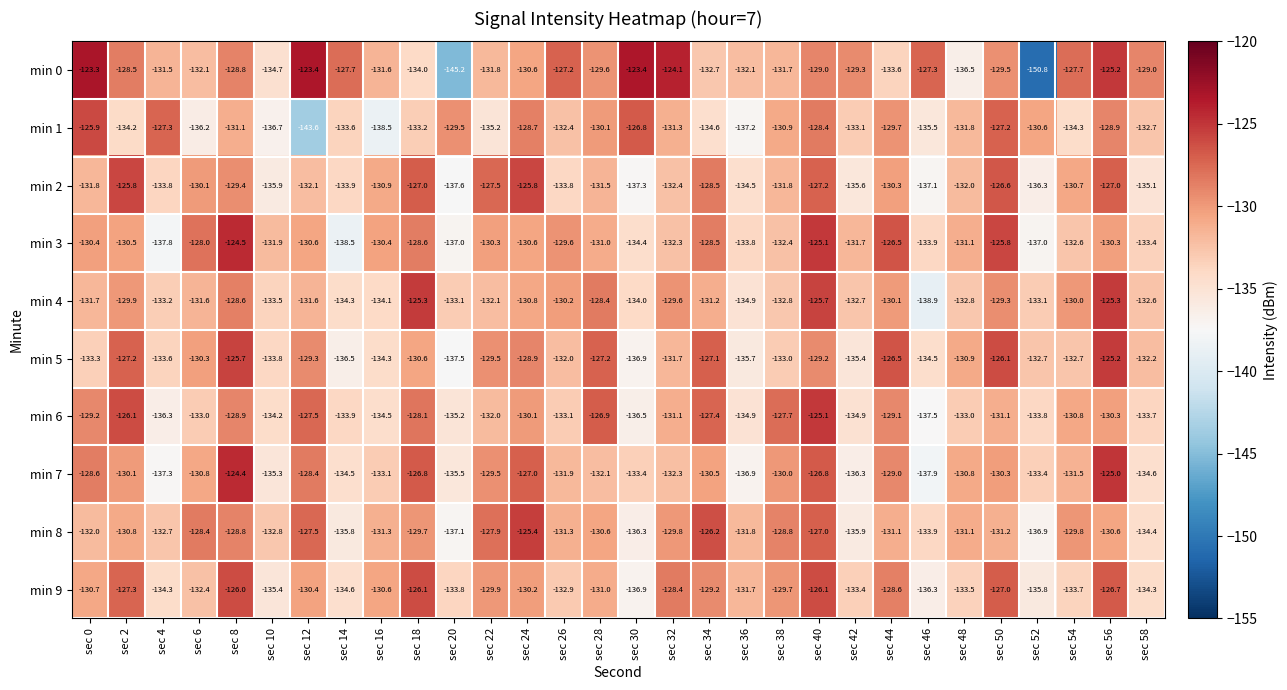

What is the difference between the highest and lowest values at sec 24?

5.4